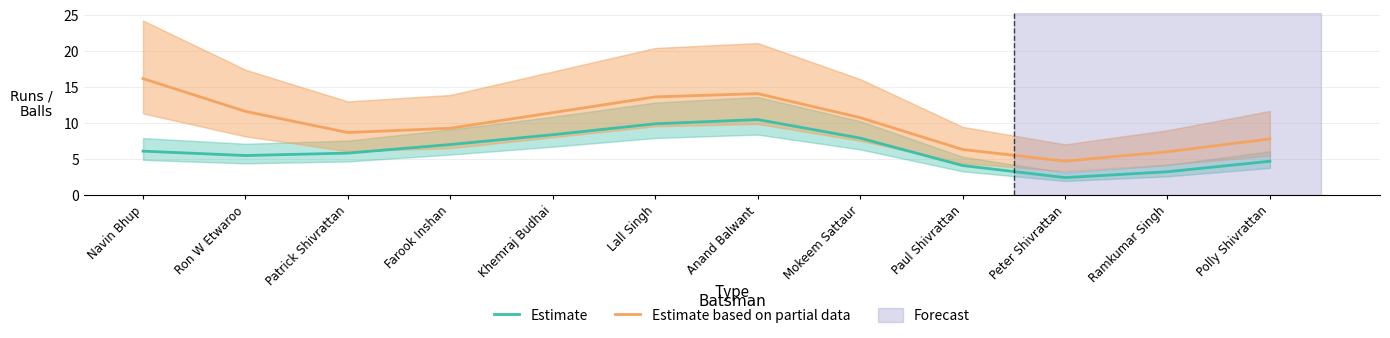

What is the difference between the highest and lowest values at Khemraj Budhai?

3.1